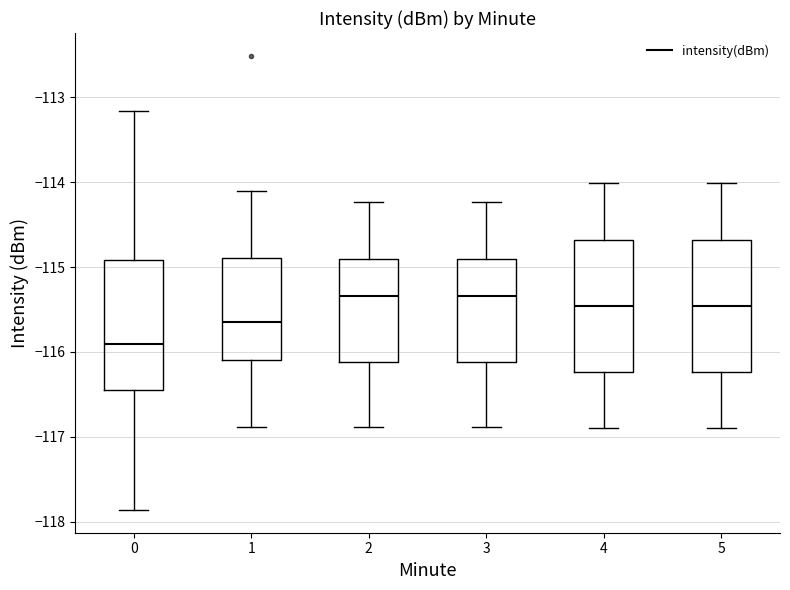

Reading left to right, read every box against the y-axis: the position of its median line, the range the box covers, and the ends of its whiskers. The values are not printed on the chart, so give them approximately, as read against the axis.

0: median -115.9, box -116.5 to -114.9, whiskers -117.9 to -113.2
1: median -115.6, box -116.1 to -114.9, whiskers -116.9 to -114.1
2: median -115.3, box -116.1 to -114.9, whiskers -116.9 to -114.2
3: median -115.3, box -116.1 to -114.9, whiskers -116.9 to -114.2
4: median -115.5, box -116.2 to -114.7, whiskers -116.9 to -114.0
5: median -115.5, box -116.2 to -114.7, whiskers -116.9 to -114.0